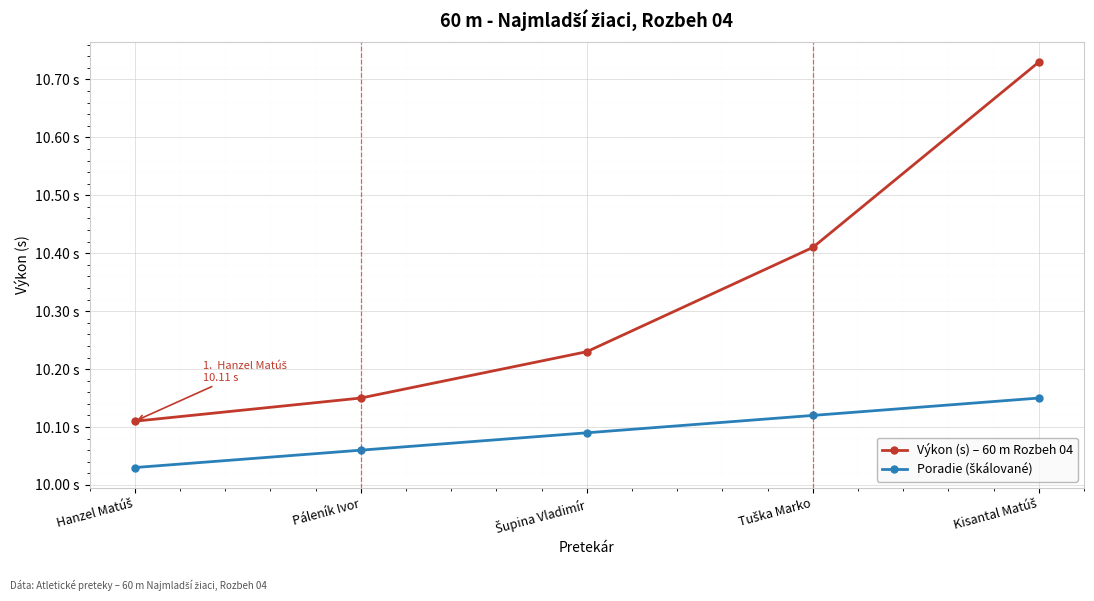

Is the value of Poradie (škálované) at Šupina Vladimír greater than the value of Výkon (s) – 60 m Rozbeh 04 at Kisantal Matúš?

No